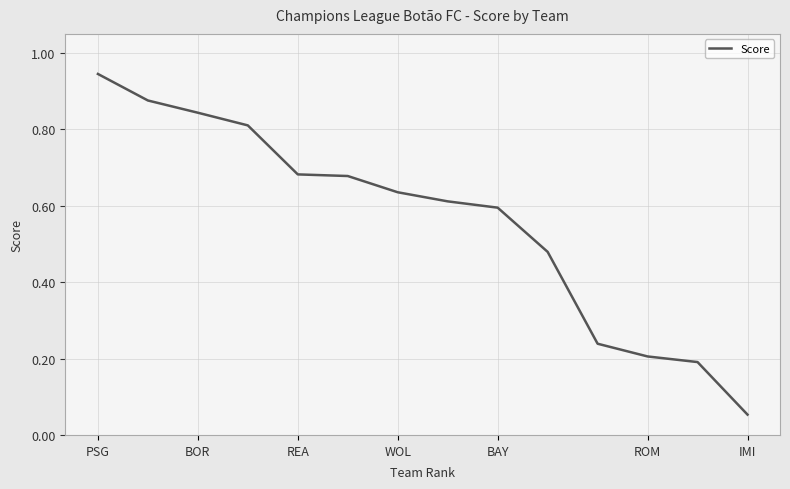

Does the chart display data point markers on the line(s)?

No